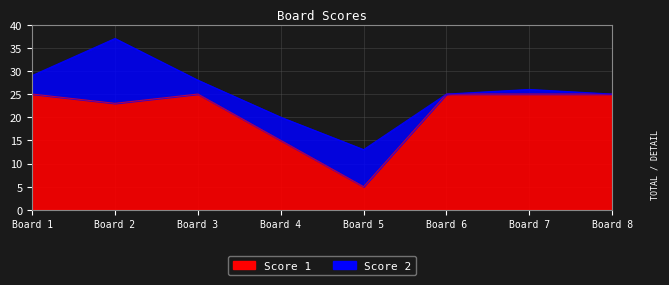

What is the value of the 2nd point from the left?

23